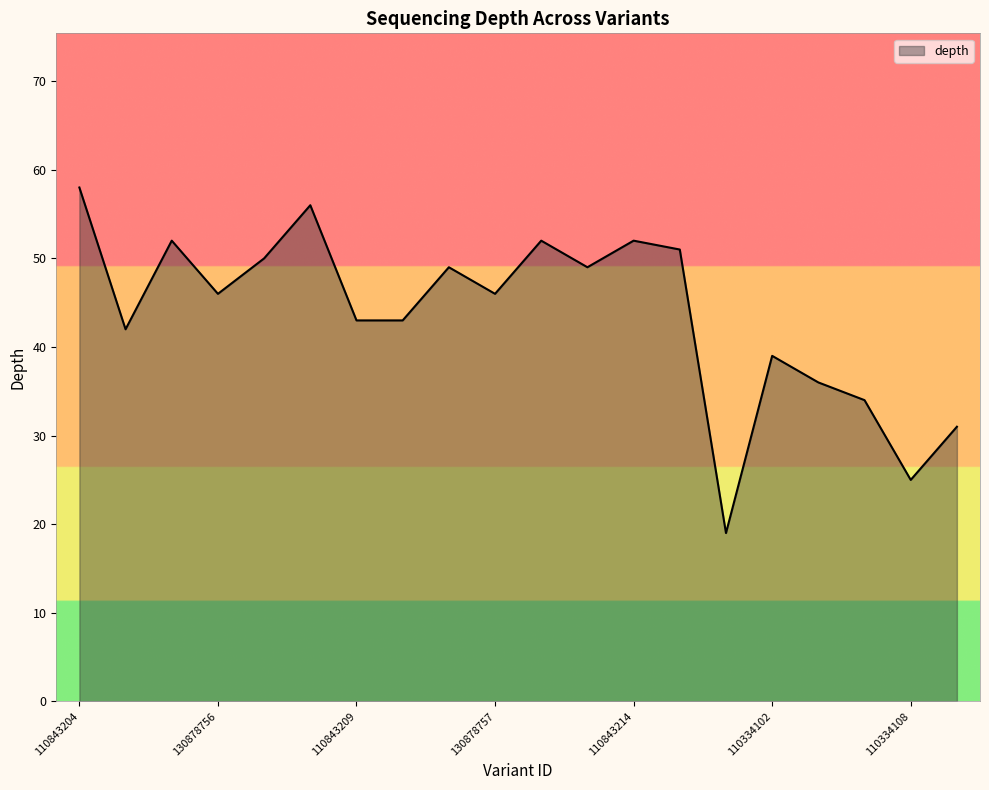

What is the maximum value shown in the chart?

58